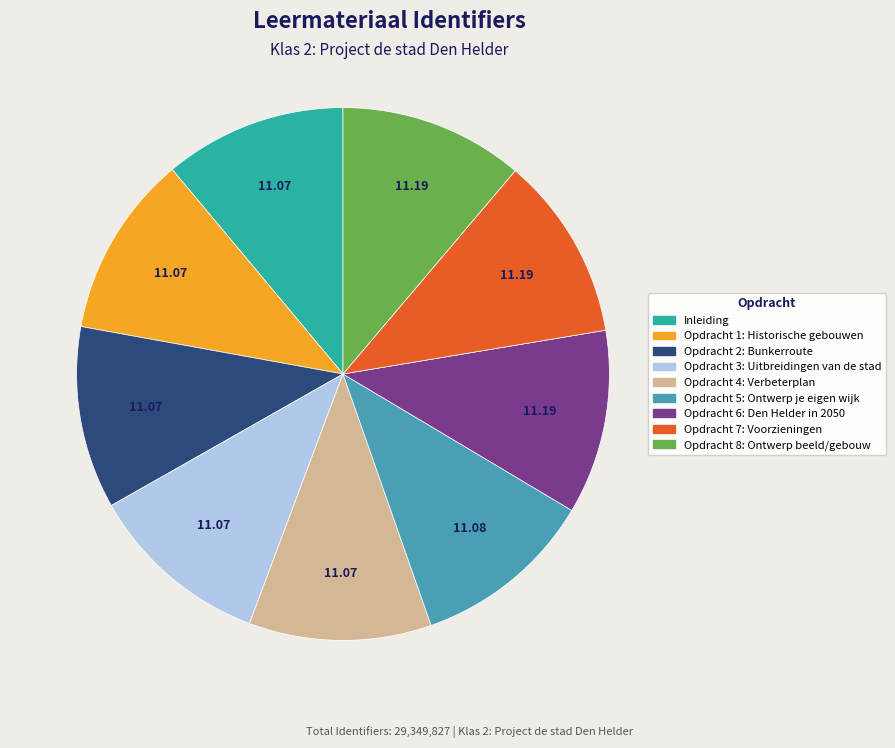

Is there a majority slice in this chart?

No